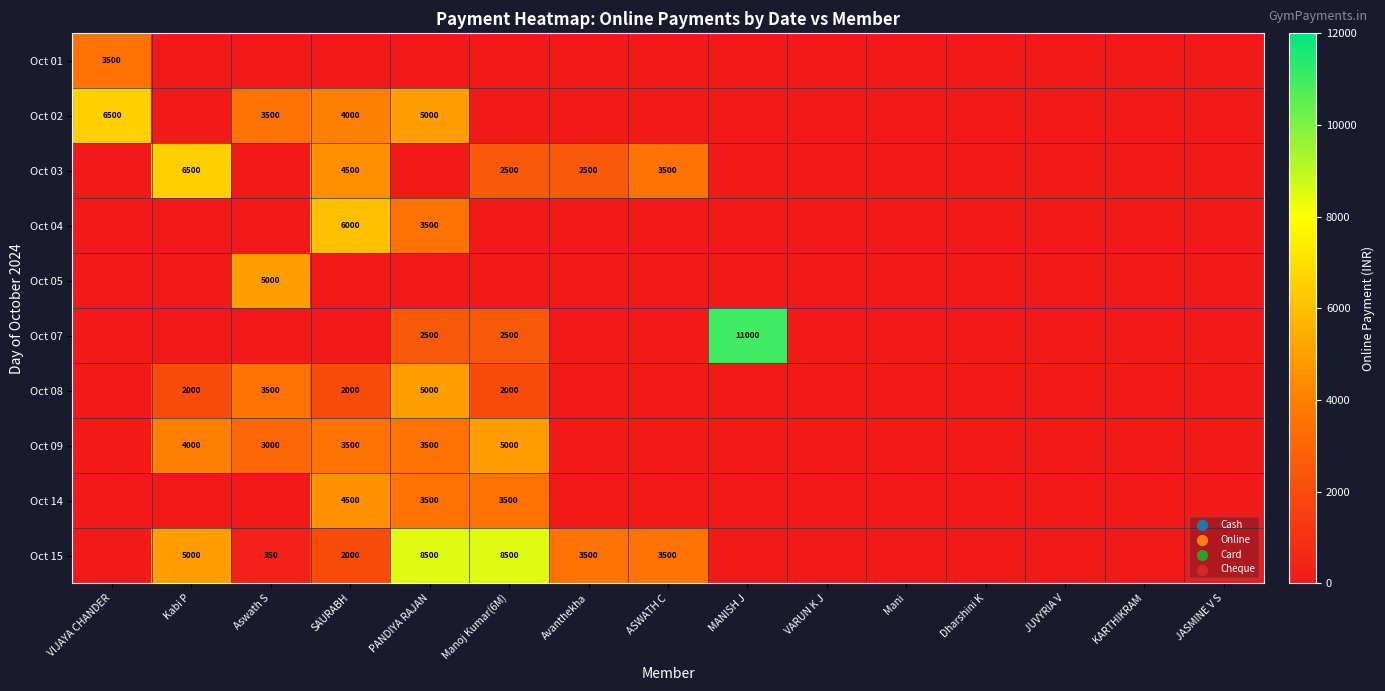

The value of Oct 04 at SAURABH is 8075. True or false?

False